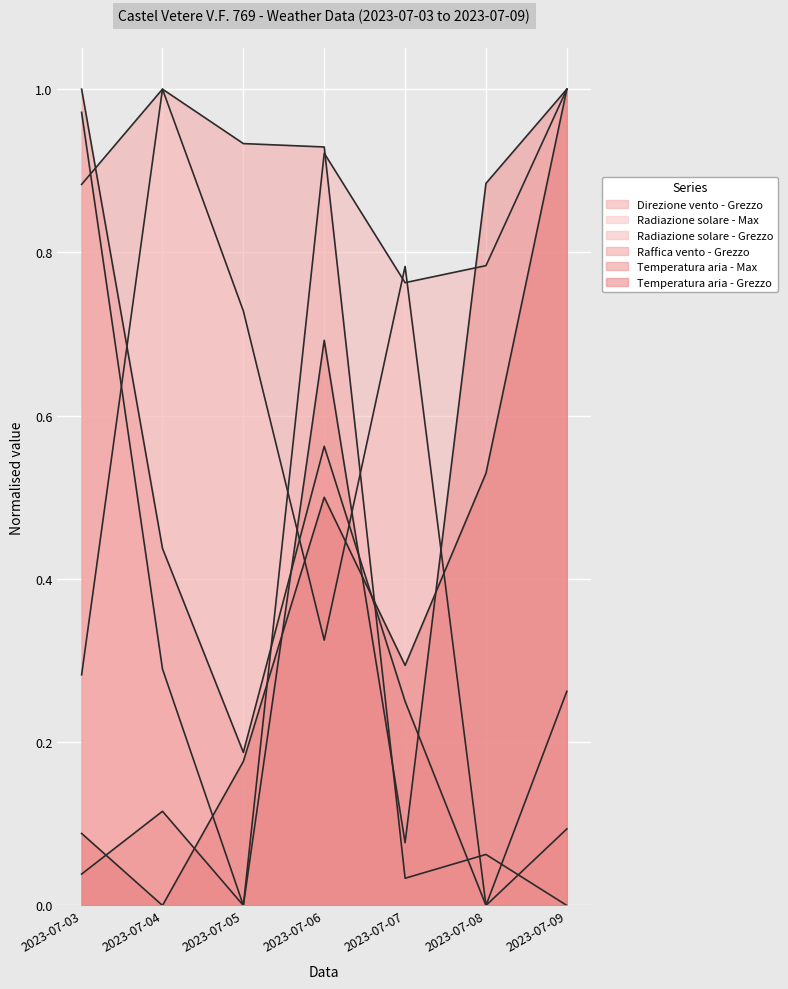

How many lines are shown in the chart?

6